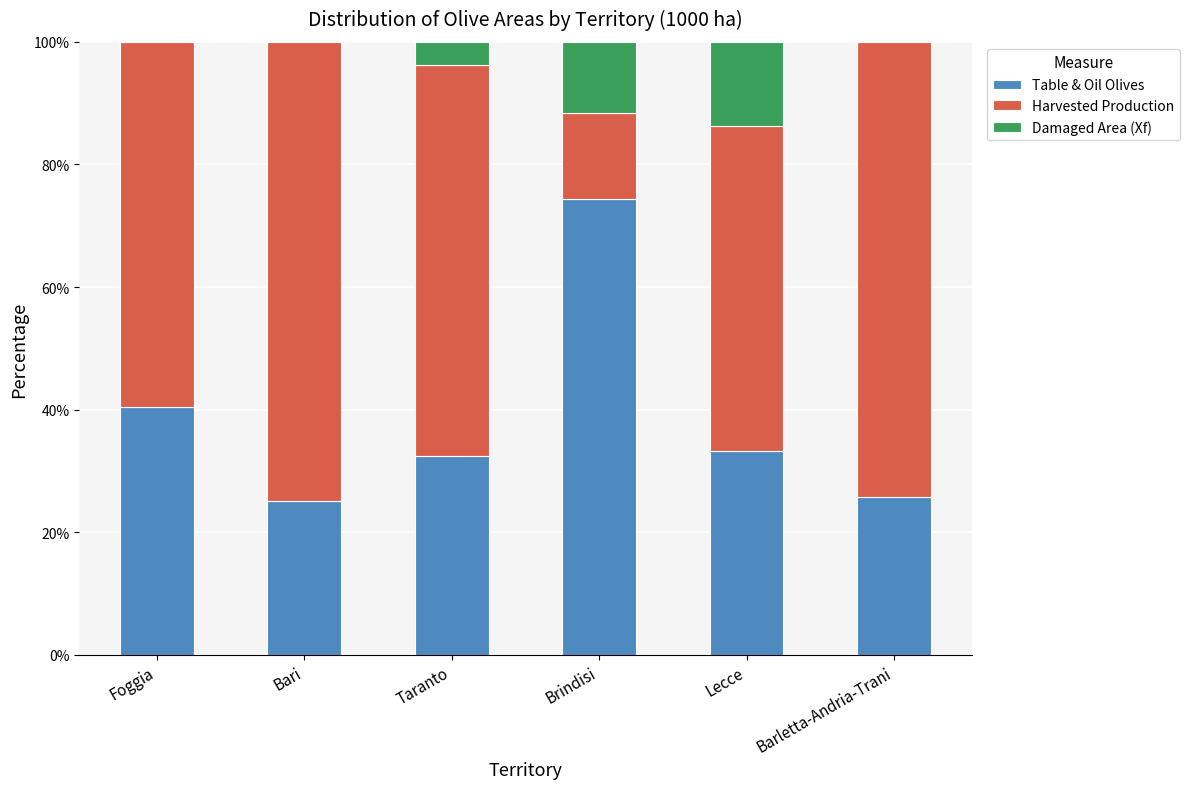

What is the total value across all series at Taranto?

100.0